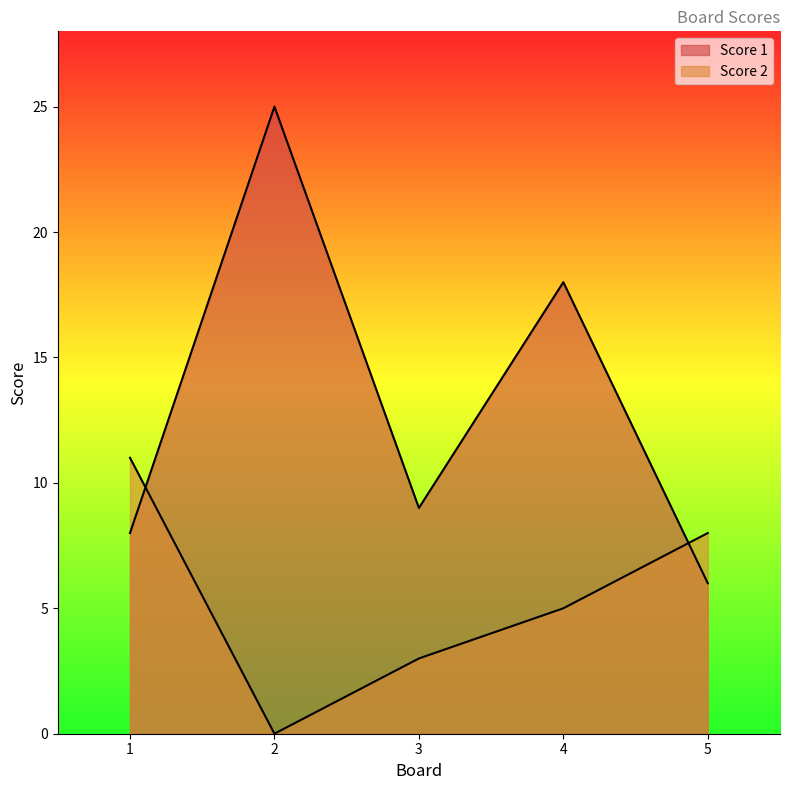

What is the value of the Score 1 point at the 2nd from the left?

25